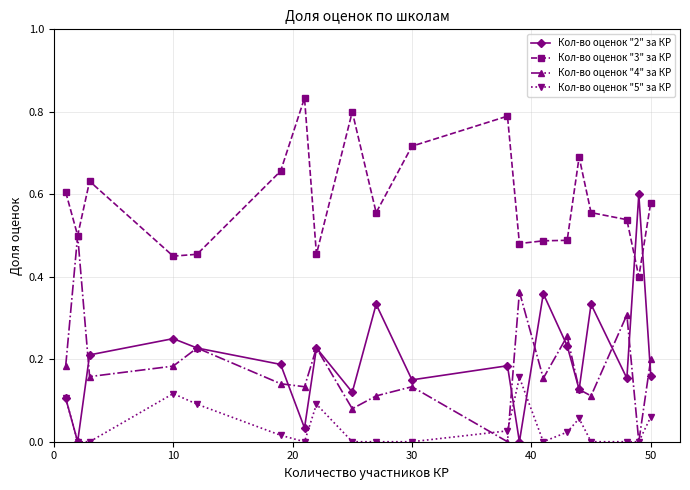

Rank the series by their maximum value, from highest to lowest.

Кол-во оценок "3" за КР, Кол-во оценок "2" за КР, Кол-во оценок "4" за КР, Кол-во оценок "5" за КР